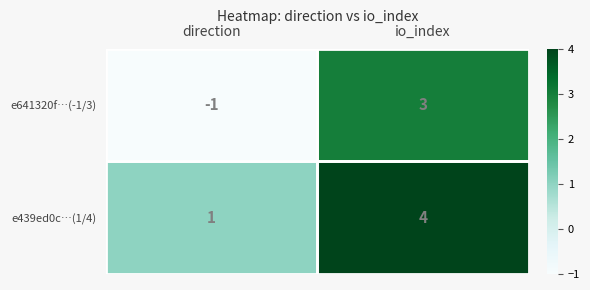

List the series in order of their peak value, lowest first.

e641320f…(-1/3), e439ed0c…(1/4)